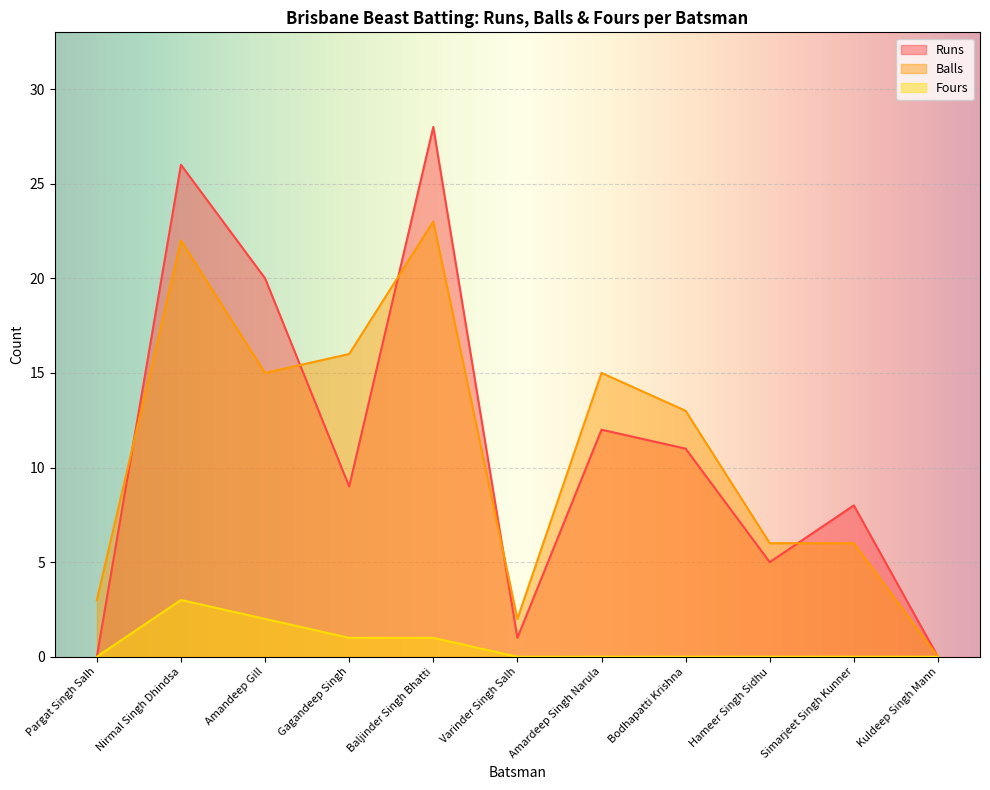

Which series has the largest total across all categories?

Balls